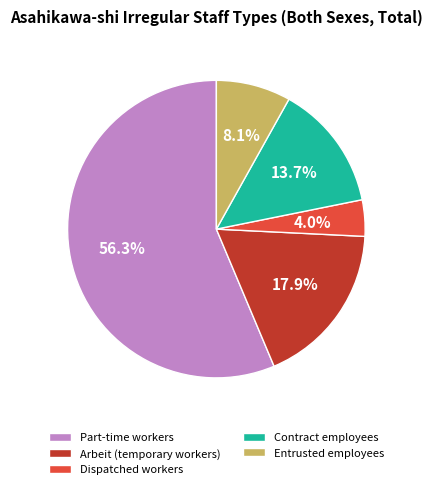

What percentage is the Arbeit (temporary workers) slice, to the nearest percent?

18%